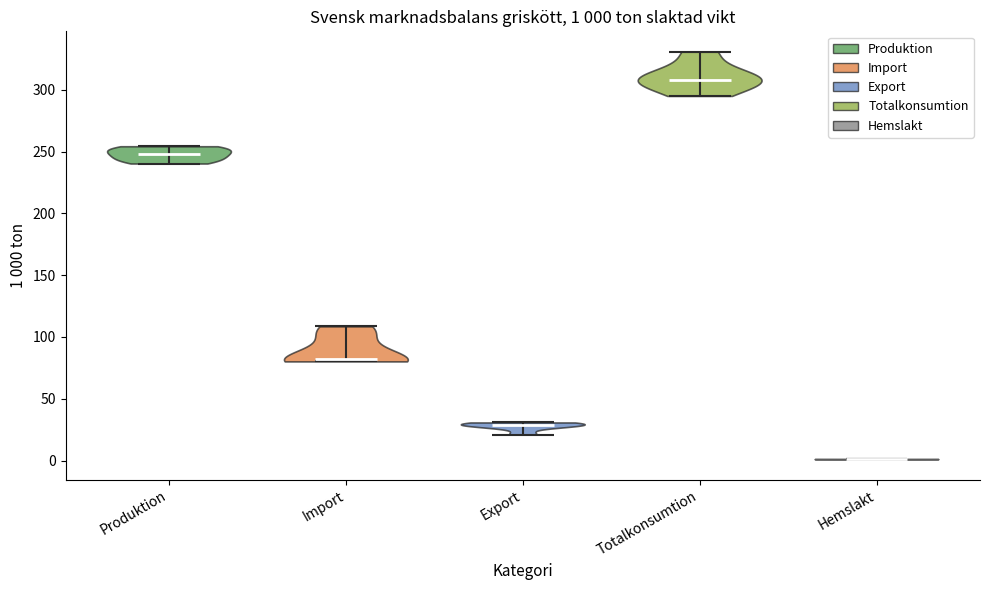

Which violin has the highest median line?

Totalkonsumtion